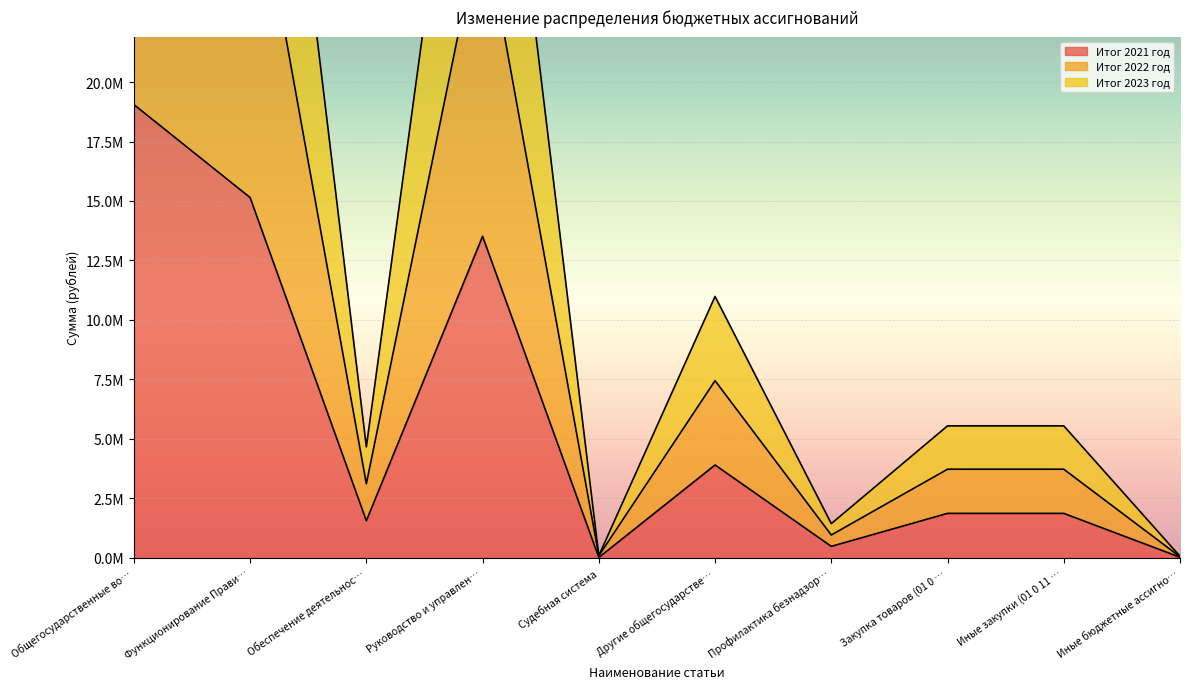

At Руководство и управлен…, list the series in order from smallest to largest.

Итог 2021 год, Итог 2023 год, Итог 2022 год